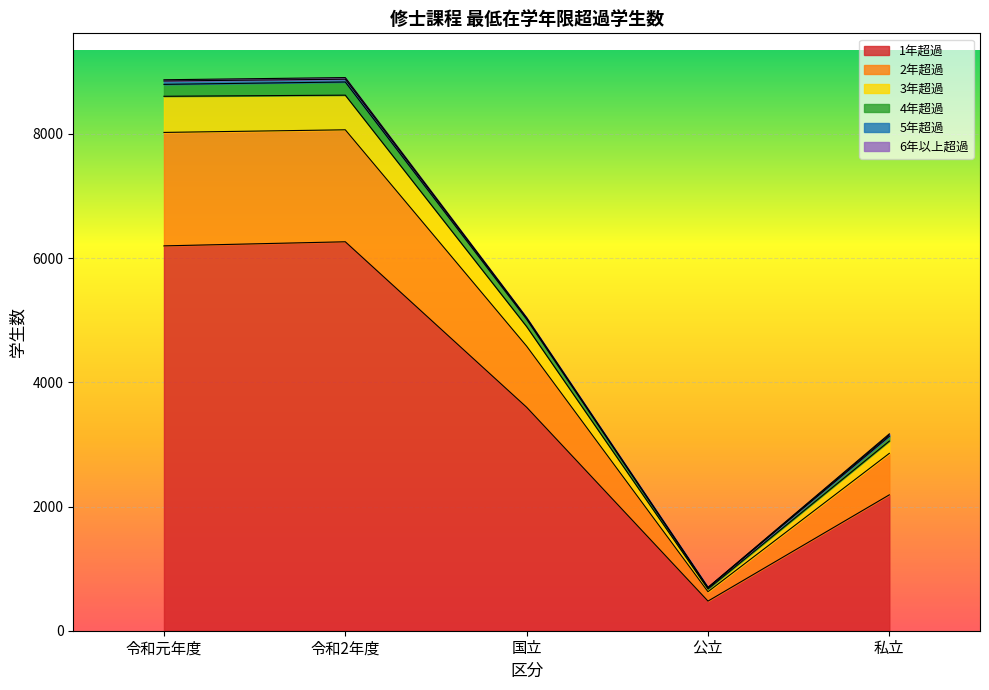

Which has a higher value, 私立 or 国立?

国立